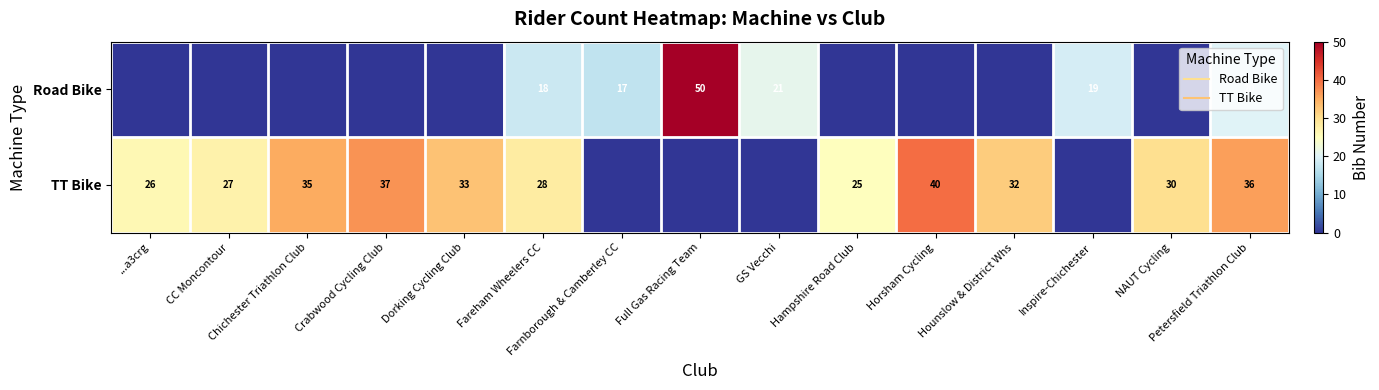

Between Crabwood Cycling Club and Dorking Cycling Club, which series saw the biggest shift?

TT Bike